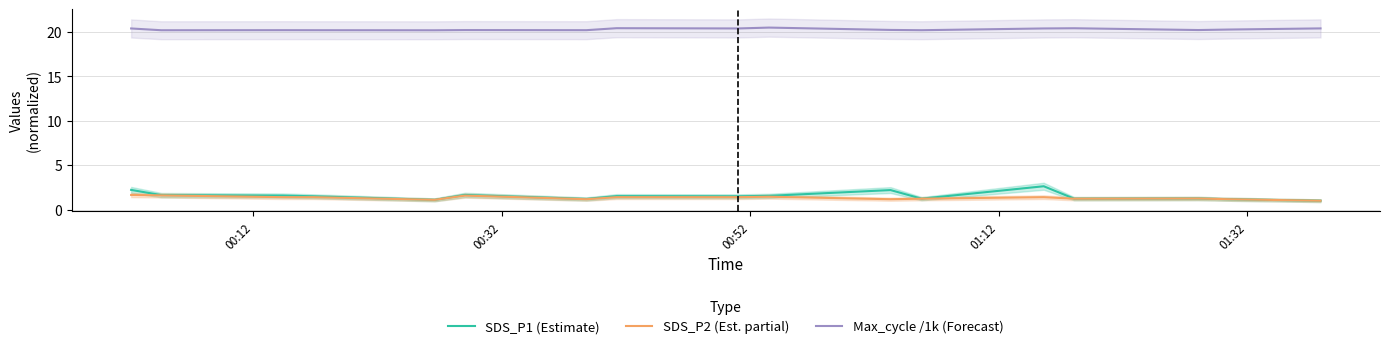

Count the SDS_P2 (Est. partial) values in the range 1 to 2.

17